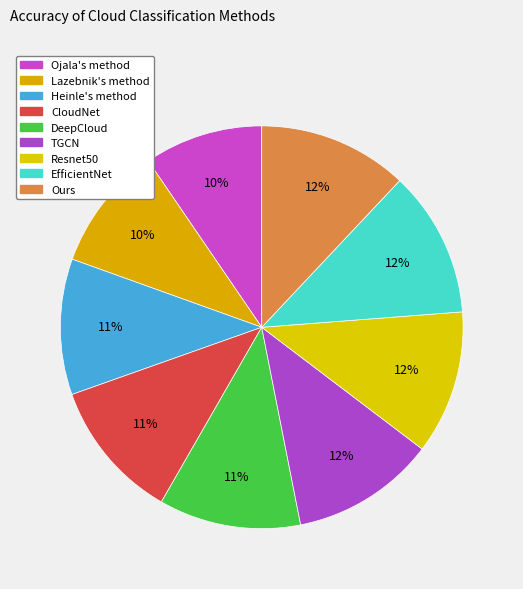

True or false: TGCN accounts for 12% of the total.

True